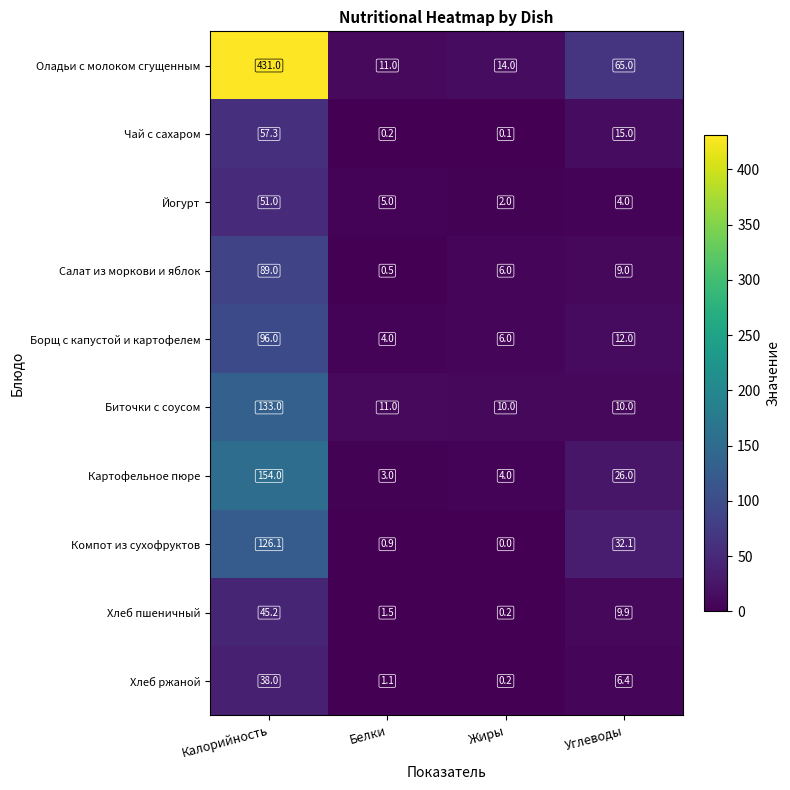

Which series has the largest range (max minus min)?

Оладьи с молоком сгущенным